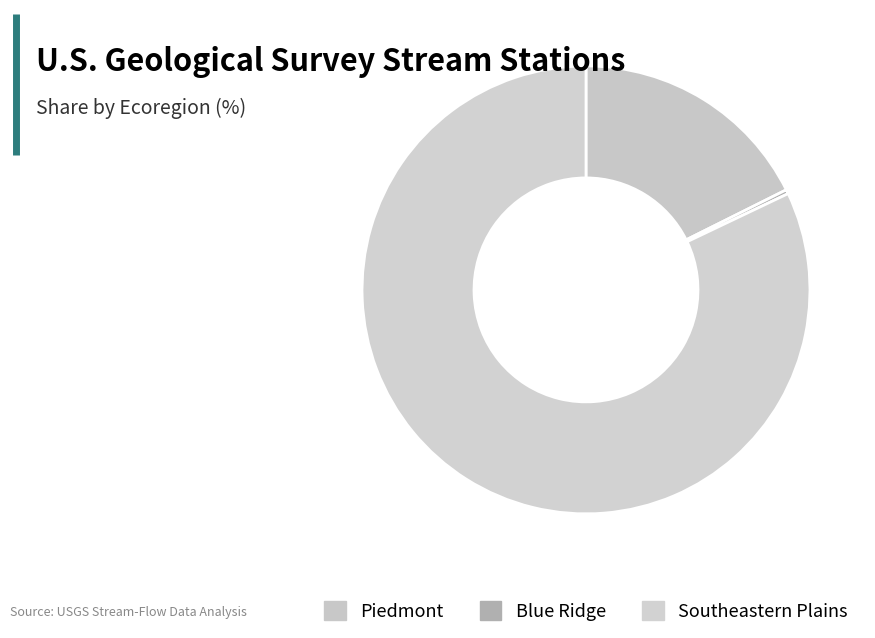

Count the number of slices in the pie.

3